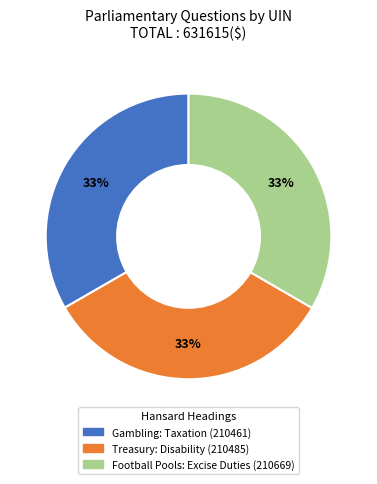

To the nearest percent, what is the average slice percentage?

33%